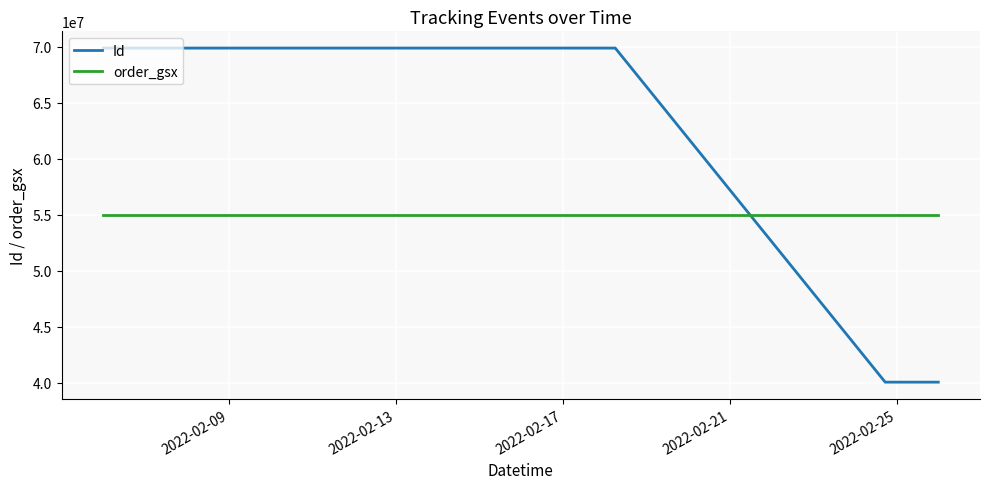

True or false: order_gsx has more than 2 interior local peaks.

False